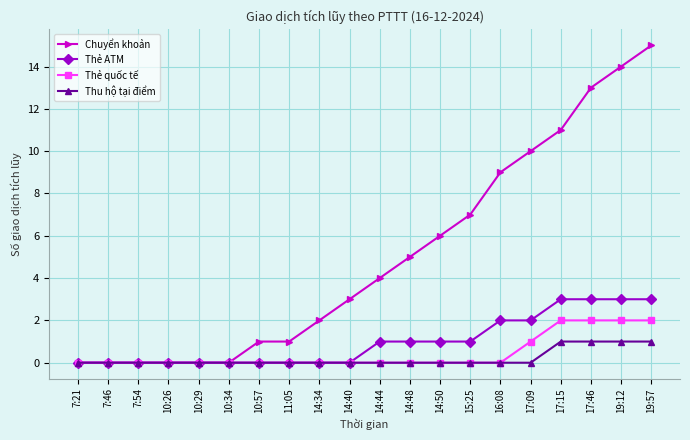

The value of Thu hộ tại điểm at 7:54 is -1. True or false?

False